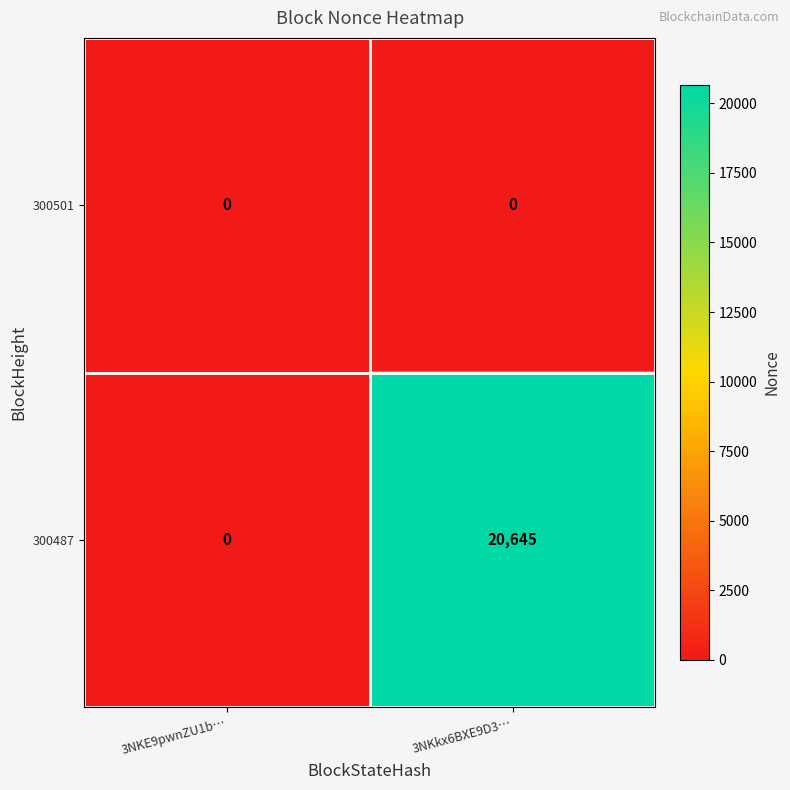

List the series in order of their peak value, highest first.

300487, 300501